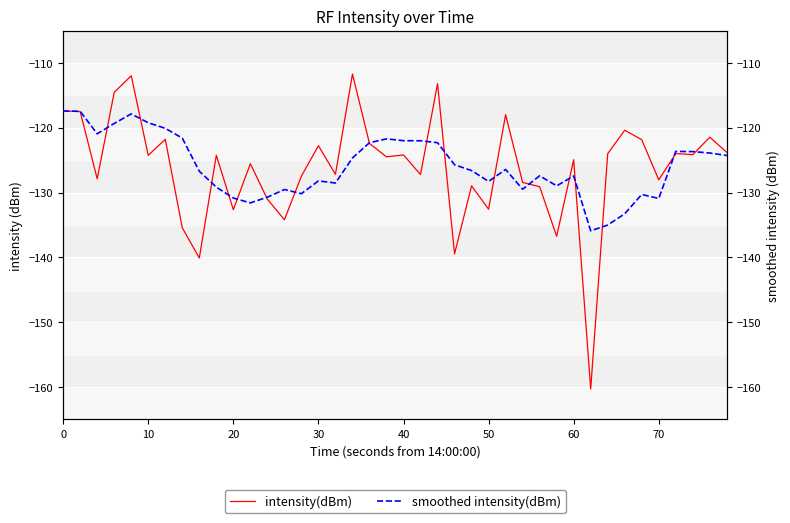

What is the difference between the intensity(dBm) values at 22 and 35?

14.8